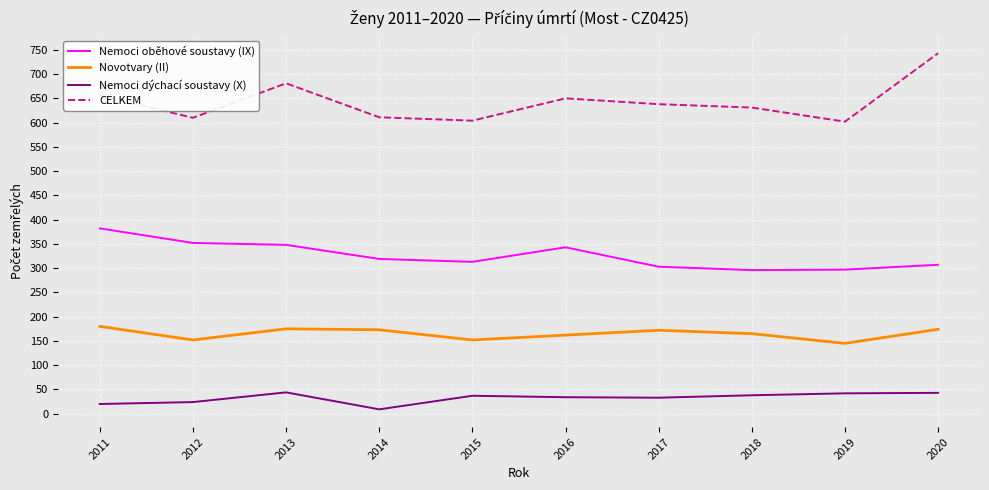

Read the CELKEM value at 2012.

610